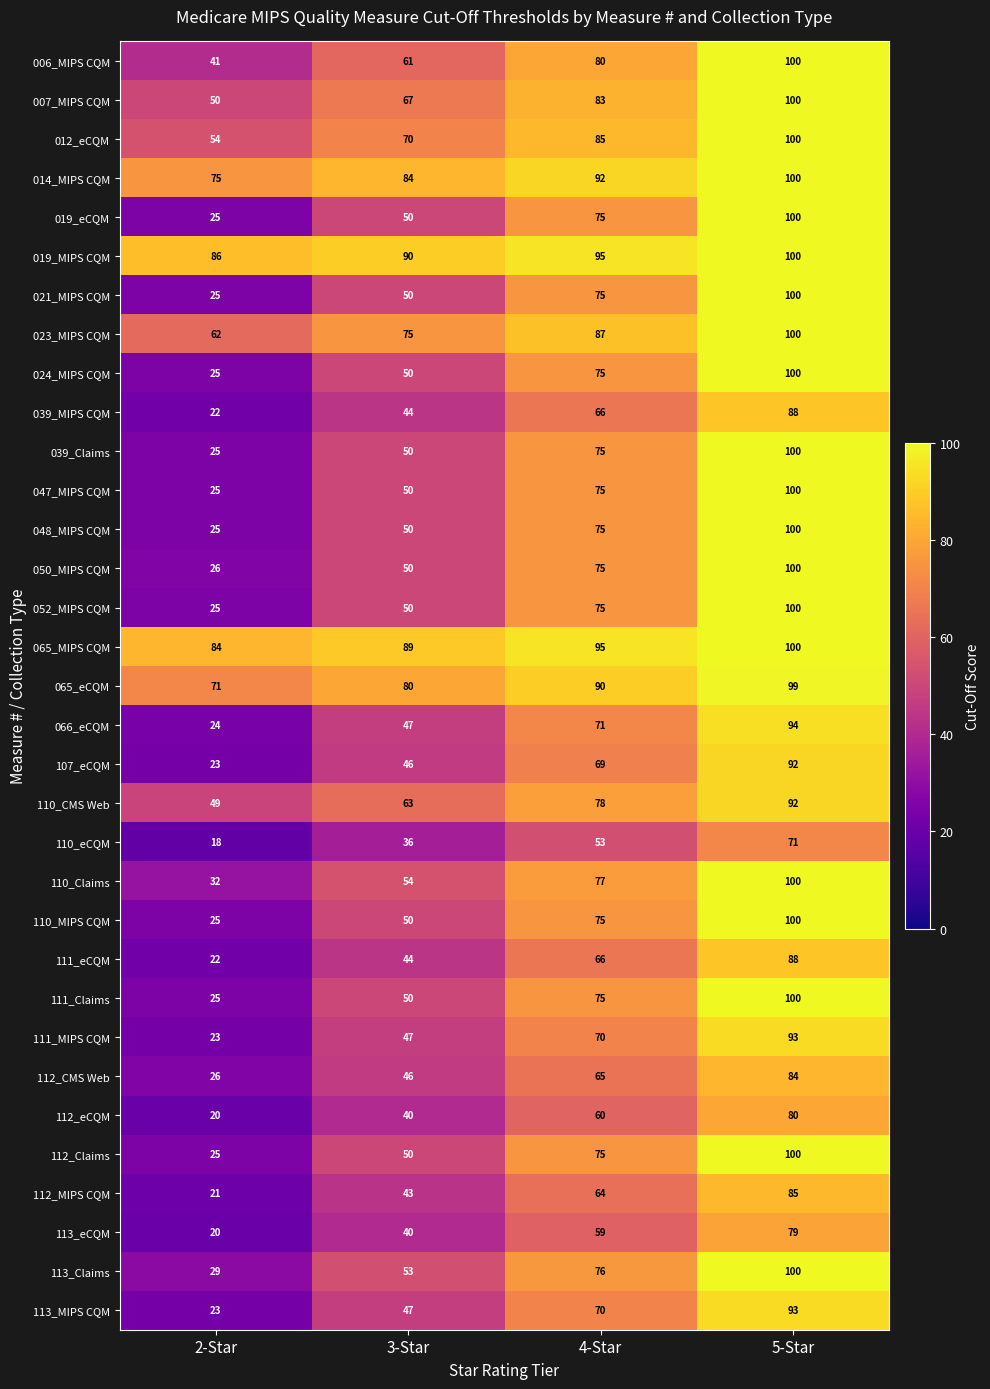

Is it true that 112_MIPS CQM equals 15 at 4-Star?

False